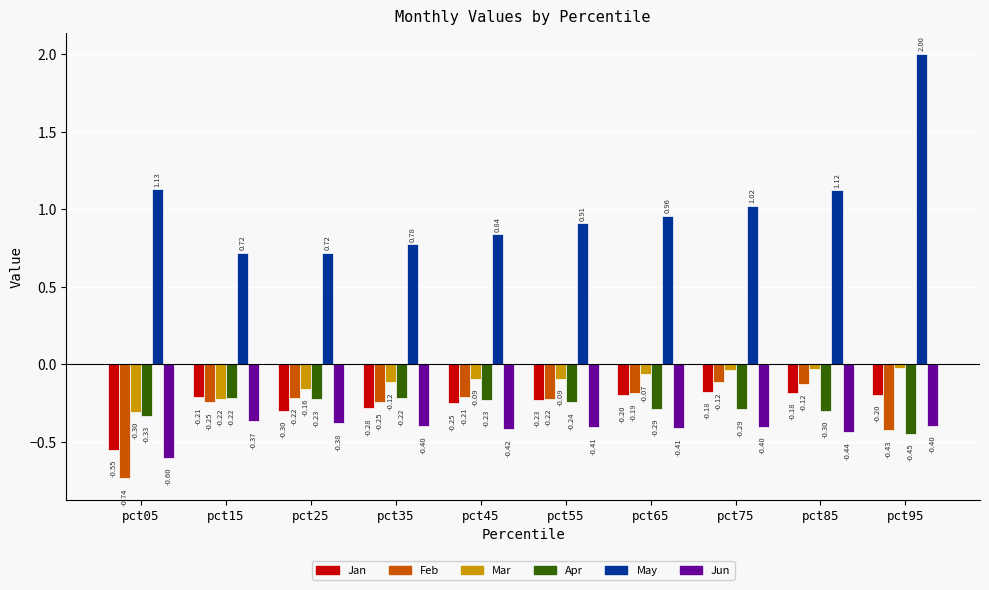

What is the sum of the Apr values at pct05 and pct55?

-0.6